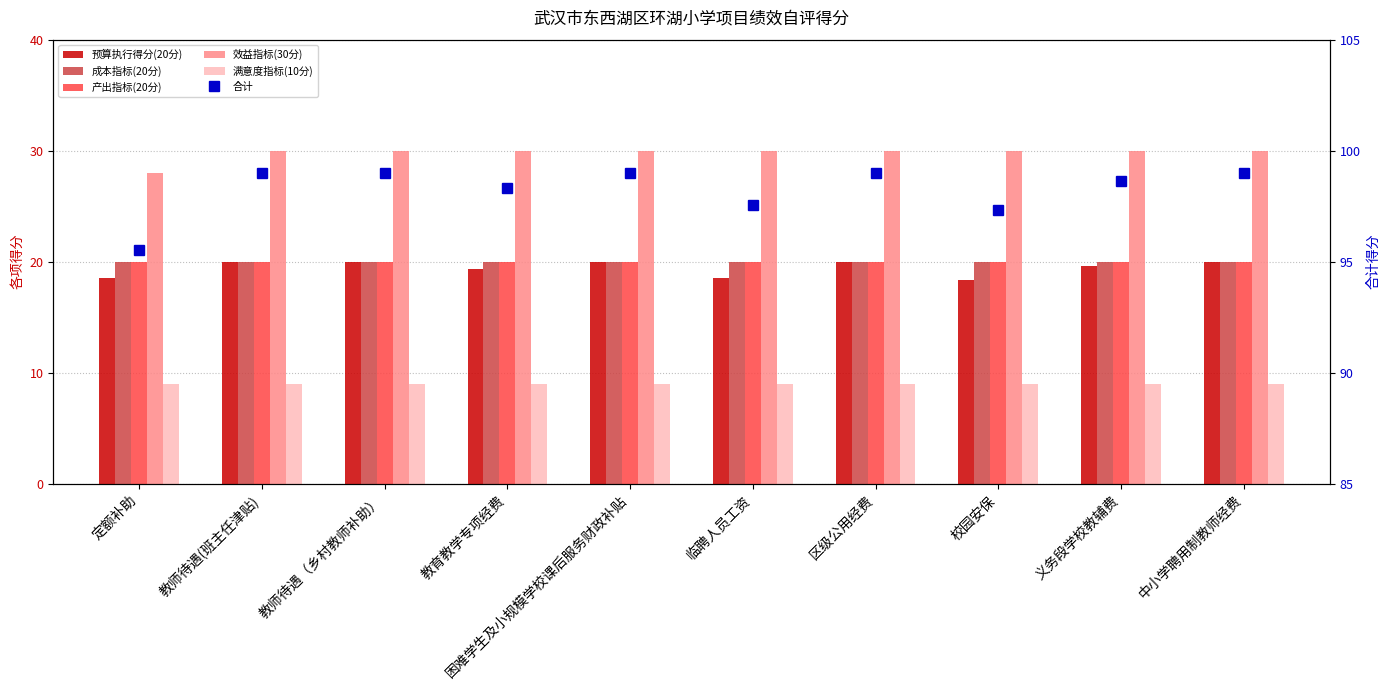

Are the bars horizontal?

No